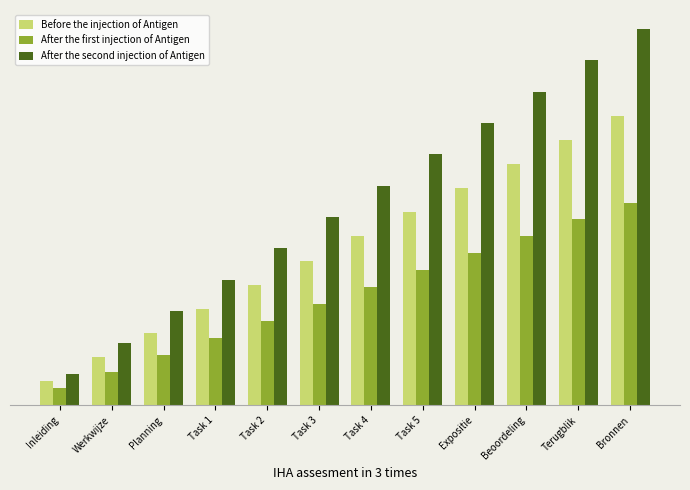

Which category has the lowest value in the After the second injection of Antigen series?

Inleiding